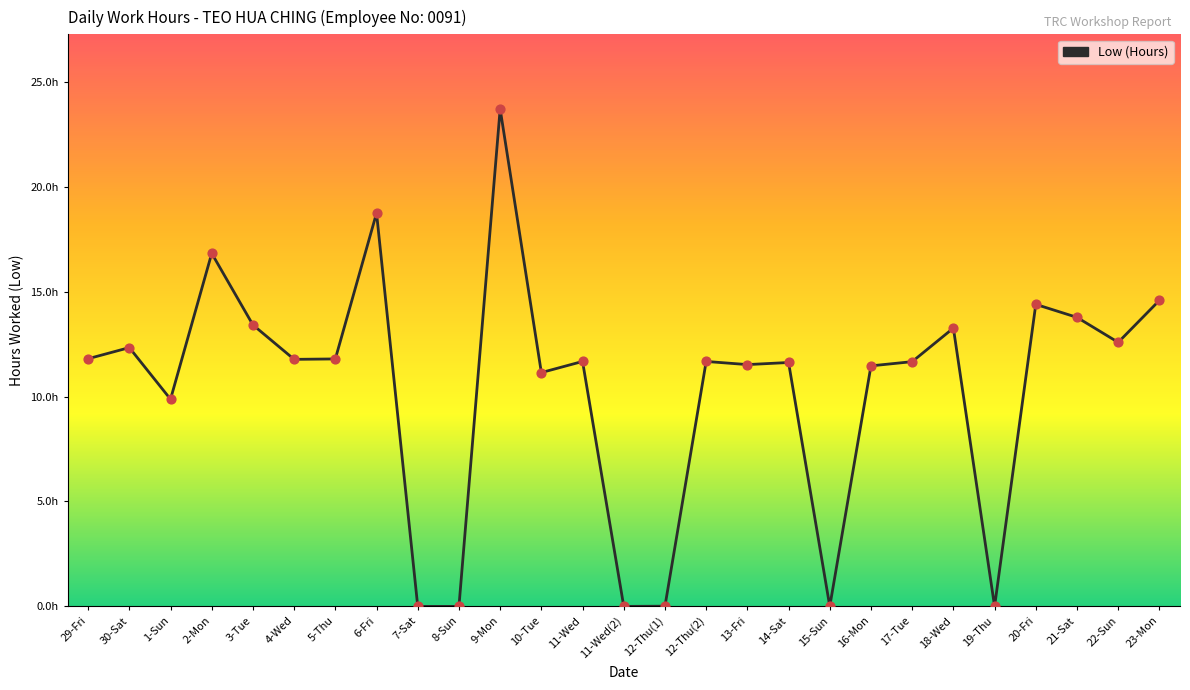

Approximately how many times larger is the value at 1-Sun compared to 14-Sat?

0.8